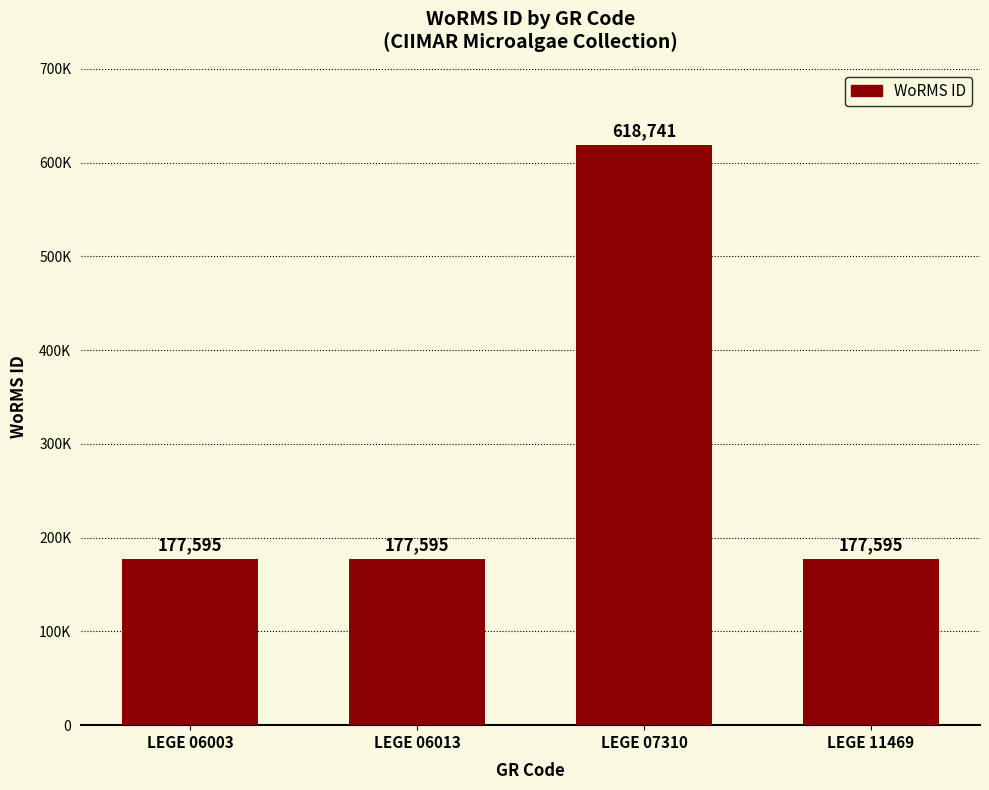

Are the bars horizontal?

No